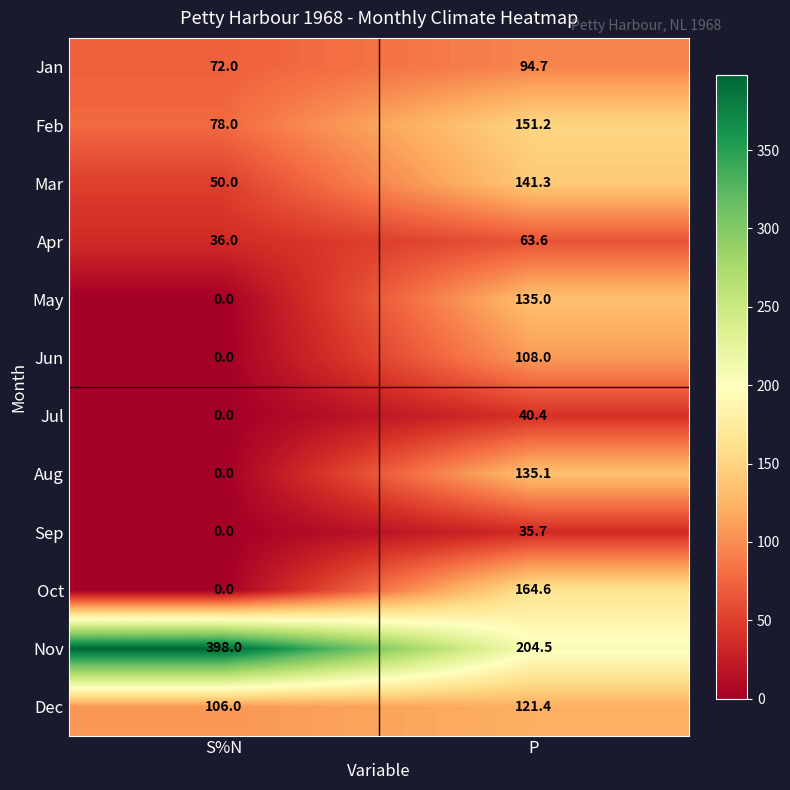

Count the number of categories in the chart.

2